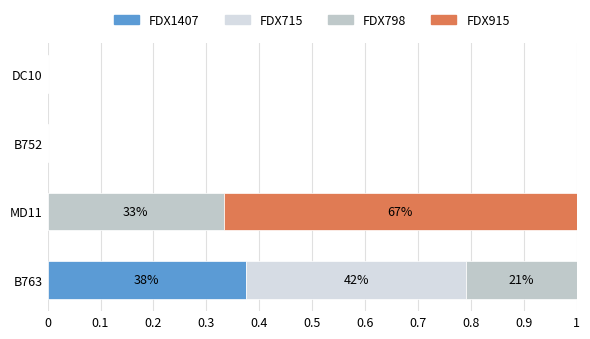

How many categories are shown in the chart?

4